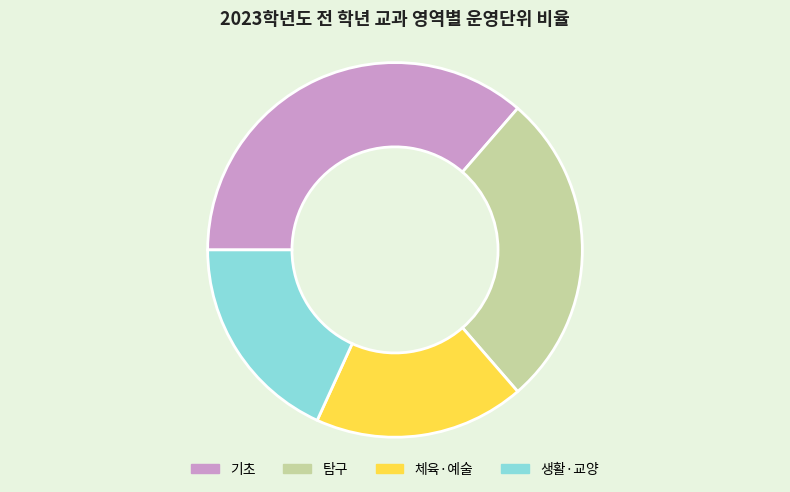

Is it true that 체육·예술 is 18% of the pie?

True